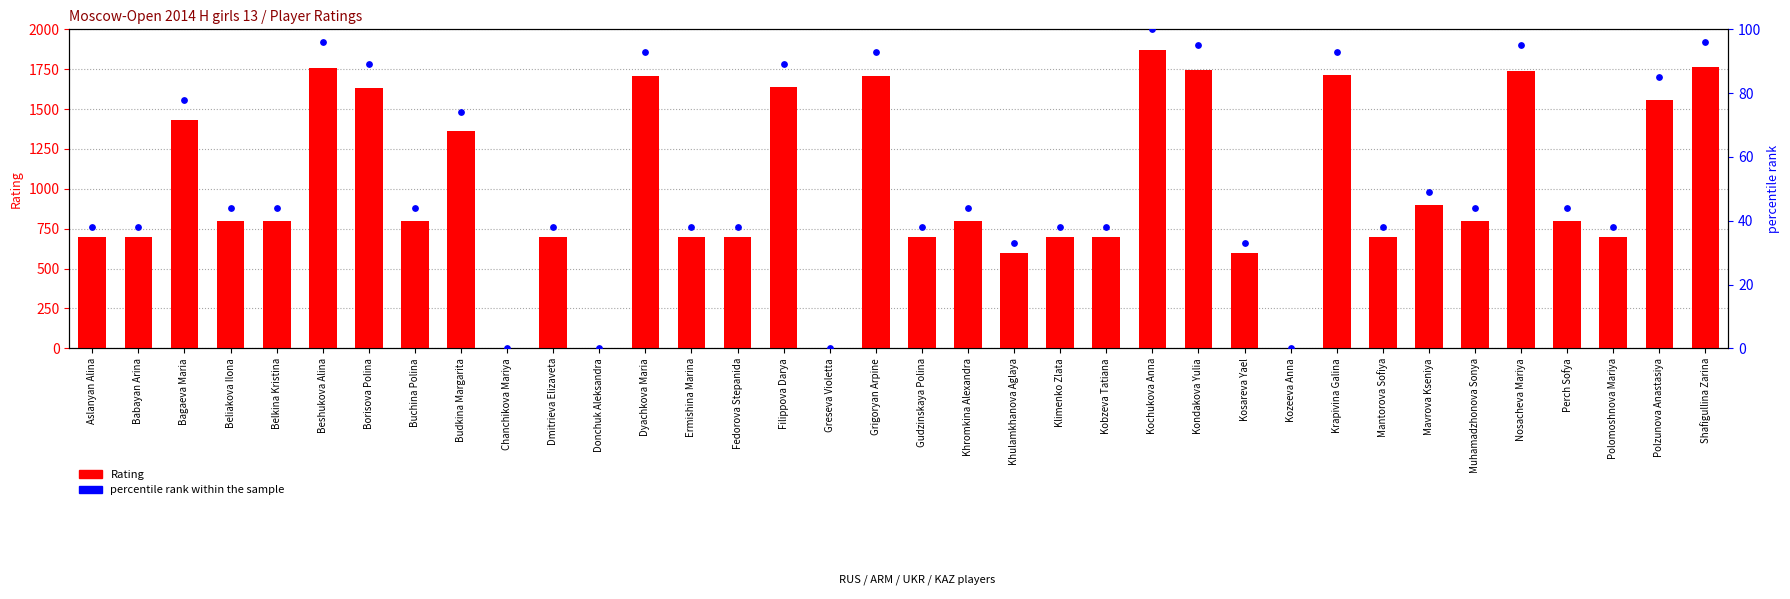

Which series has the largest total across all categories?

Rating